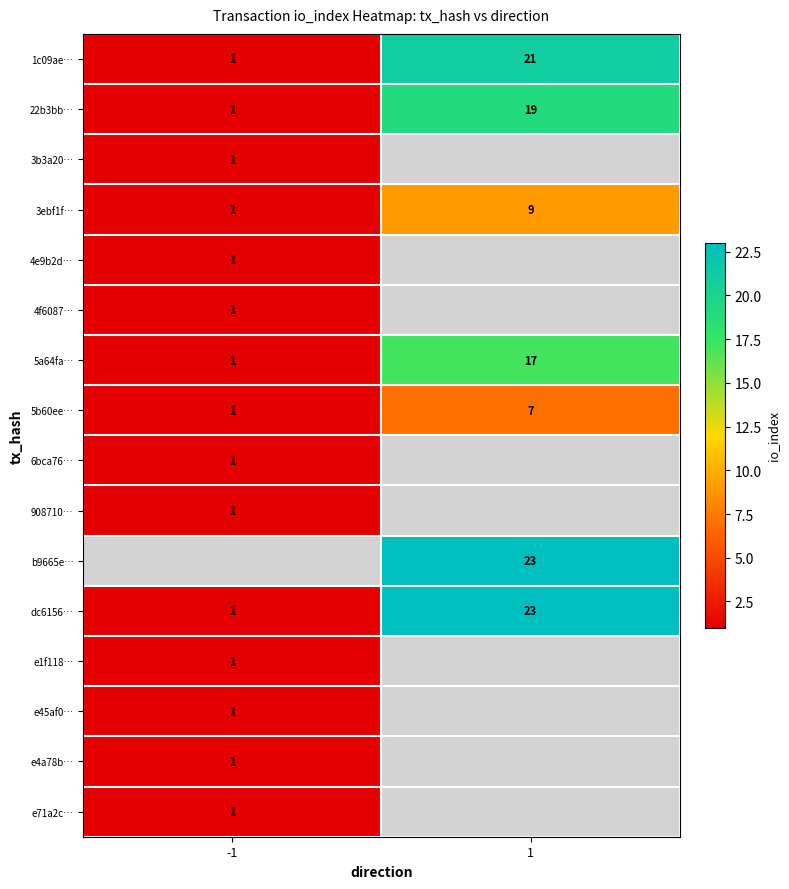

True or false: e1f118… has a value of 1 at -1.

True